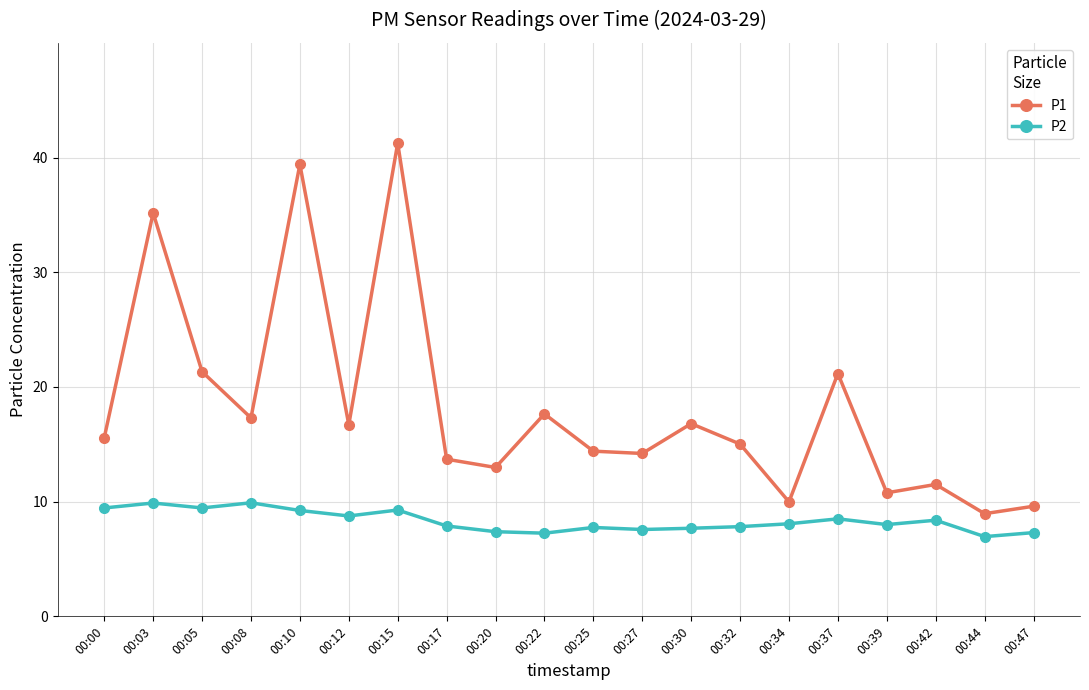

What is the difference between the maximum and minimum values in the P1 series?

32.3